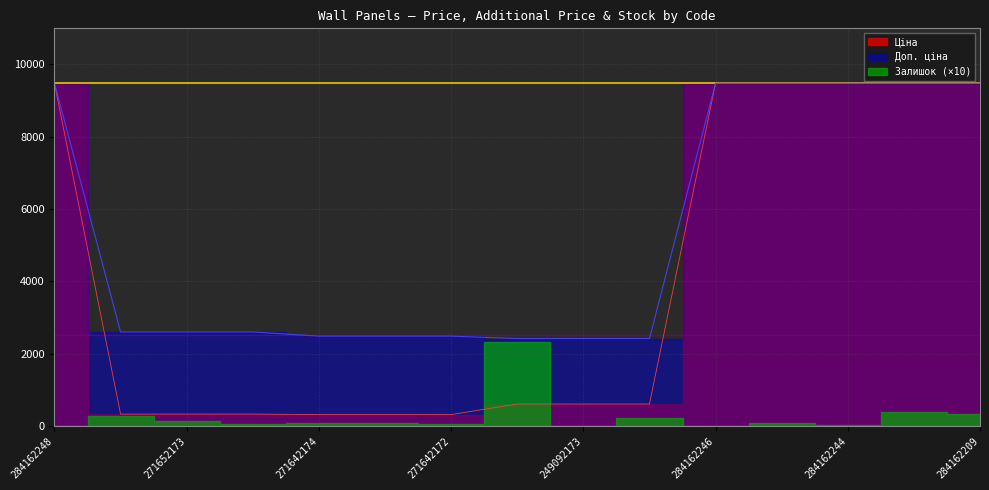

At which label does Ціна reach its peak?

284162248